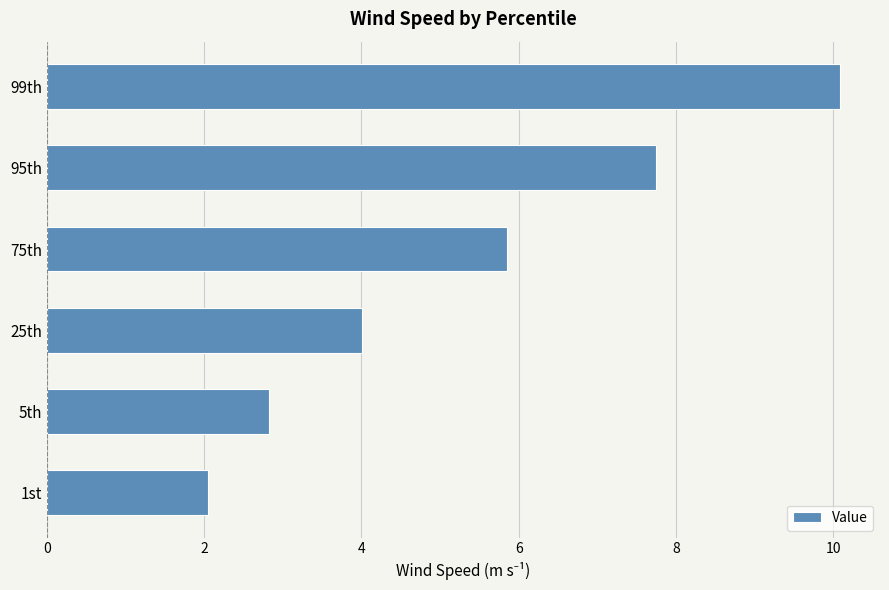

What is the difference between the second highest and second lowest values?

4.9